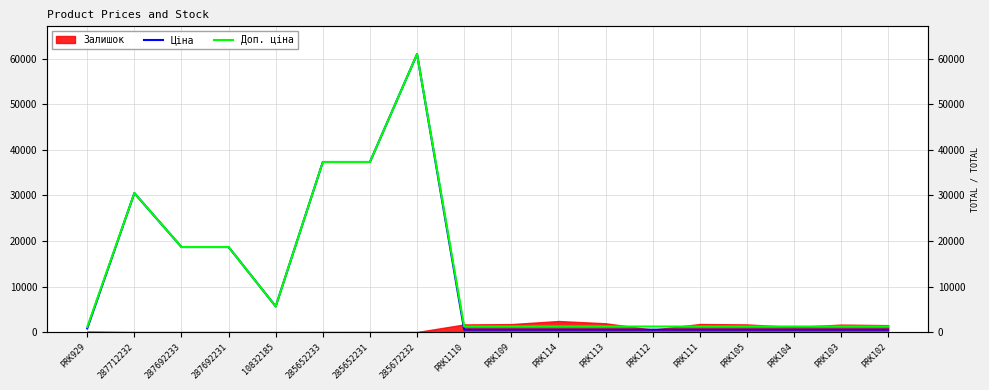

Does the chart display data point markers on the line(s)?

No